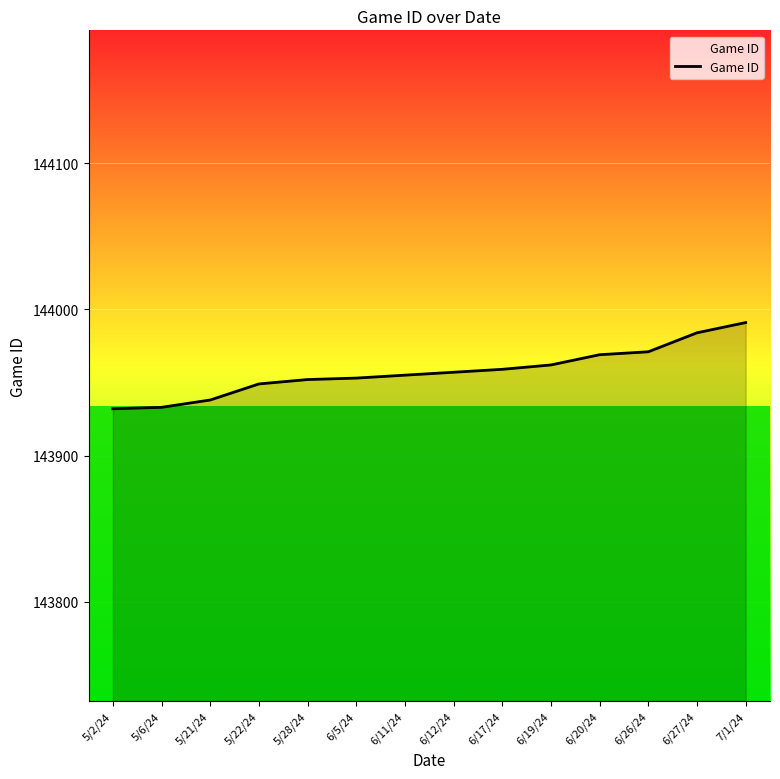

What is the maximum value shown in the chart?

143991